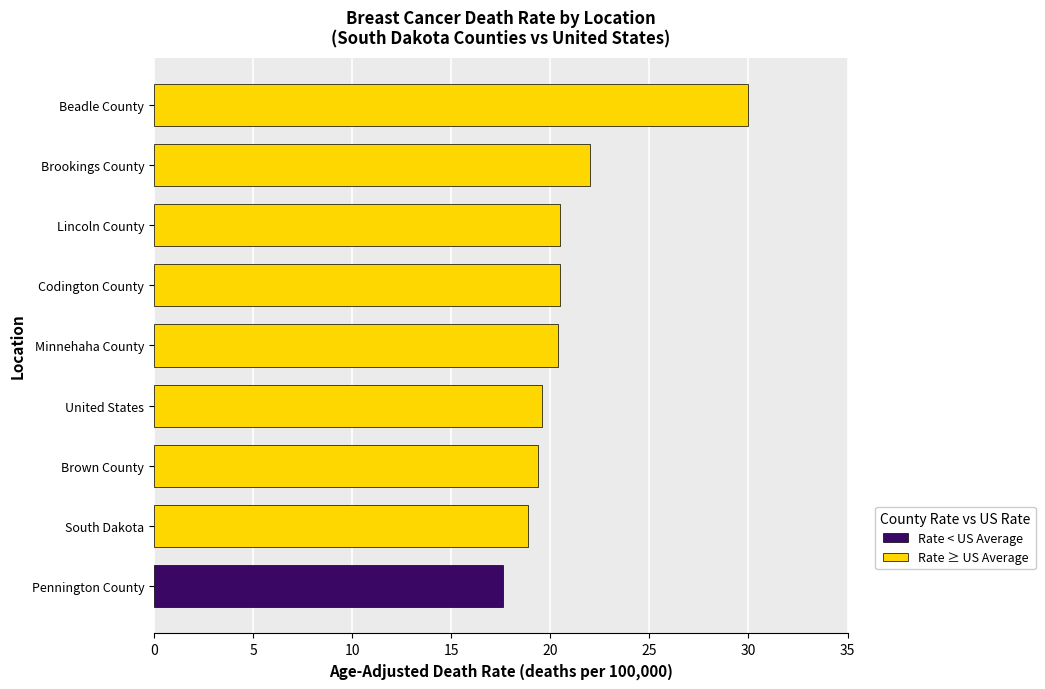

What is the smallest value displayed?

17.6